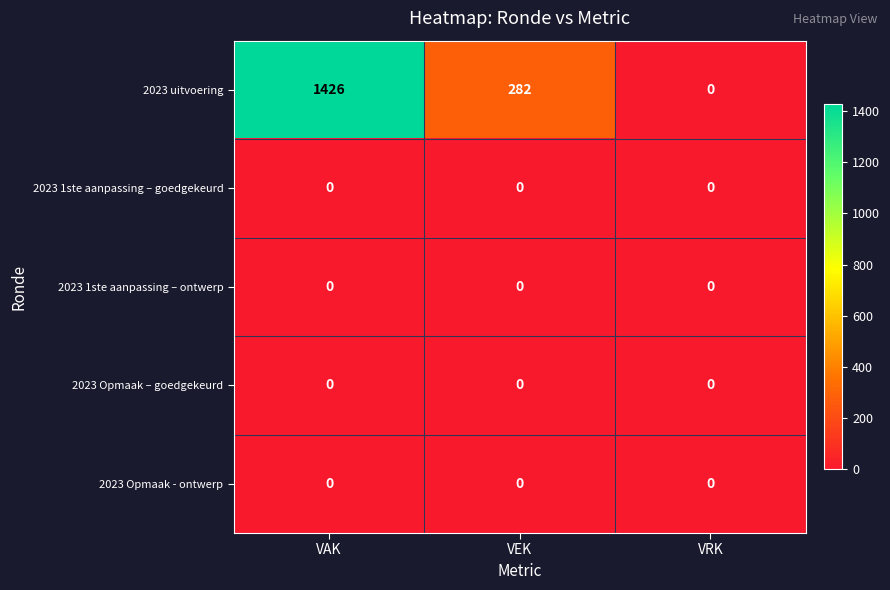

How many categories are shown in the chart?

3